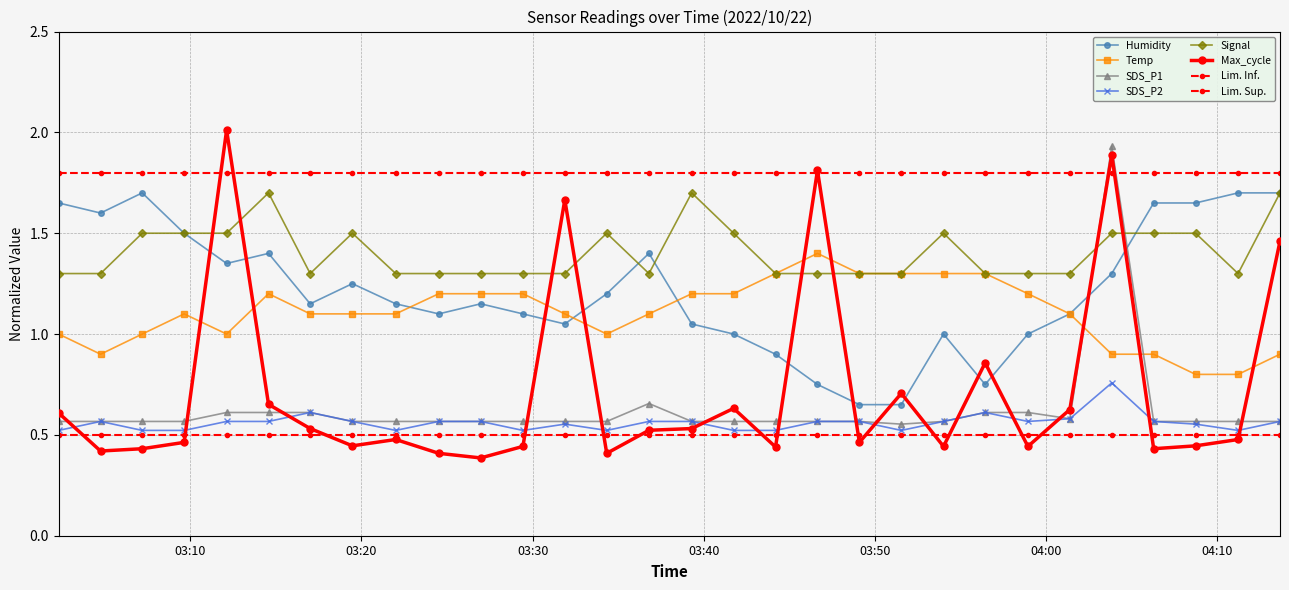

How many series are shown in this chart?

8